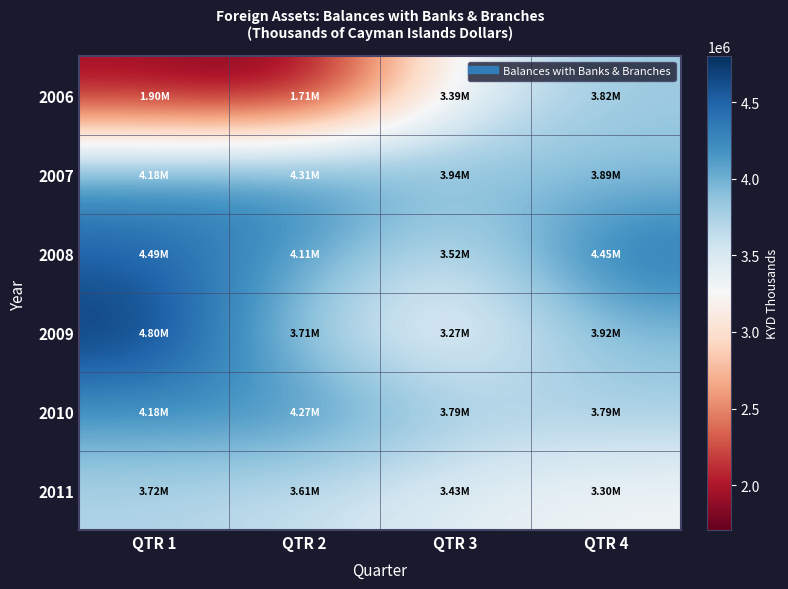

Between QTR 1 and QTR 2, which series saw the biggest shift?

2009